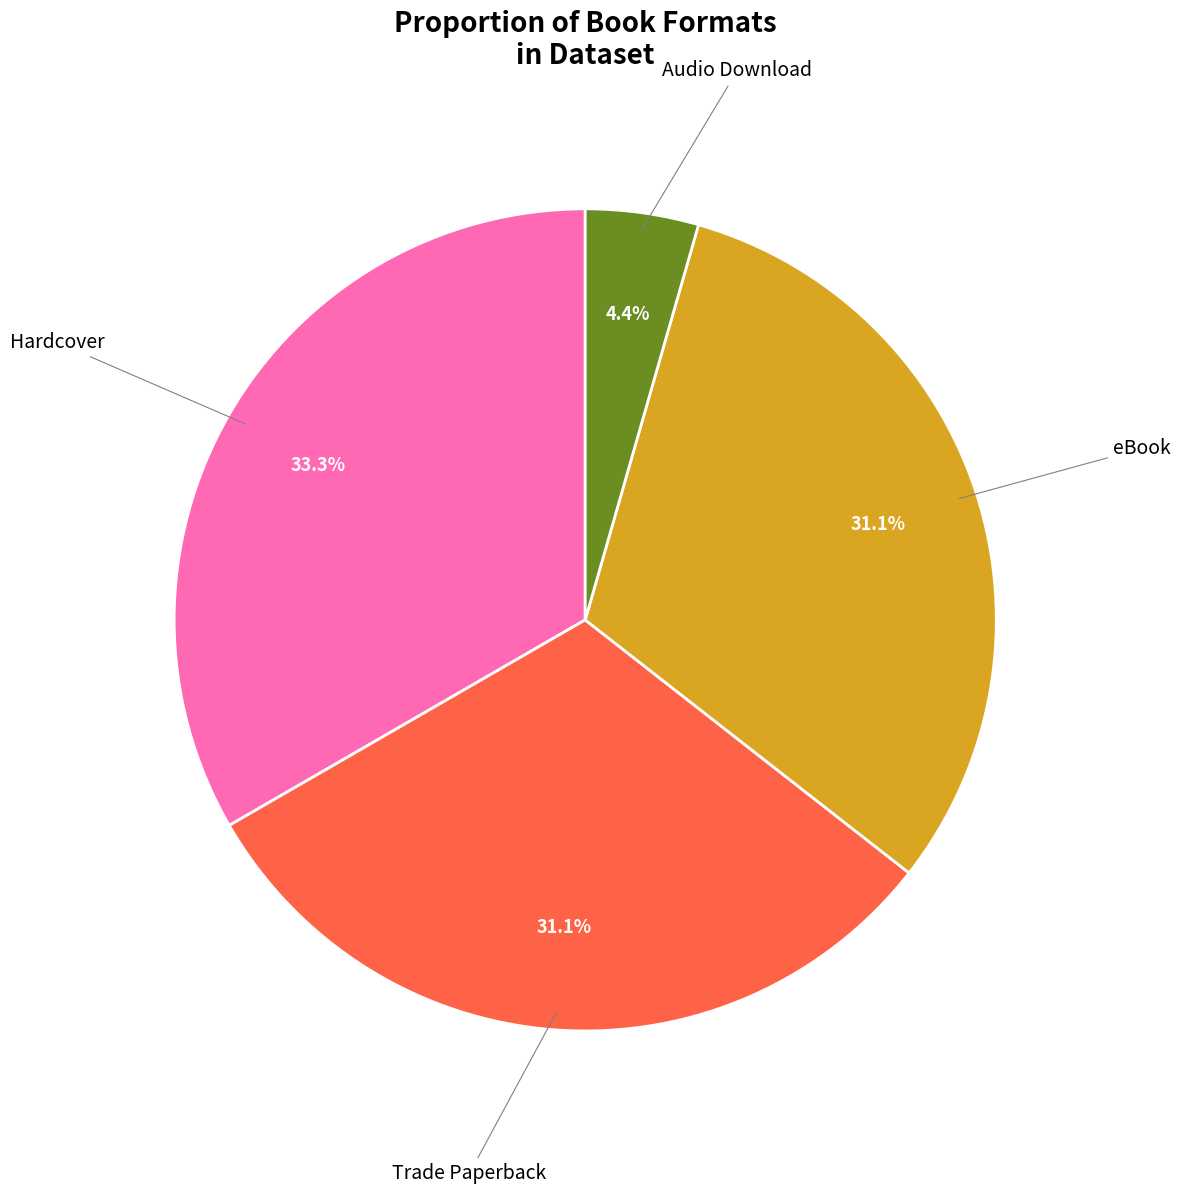

Count the number of slices in the pie.

4